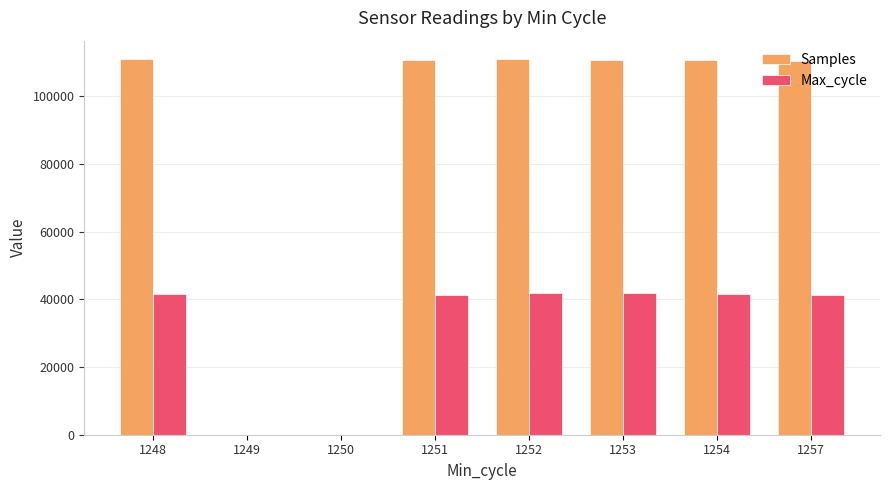

What value does the Samples series have at 1251, to the nearest 10?

110740